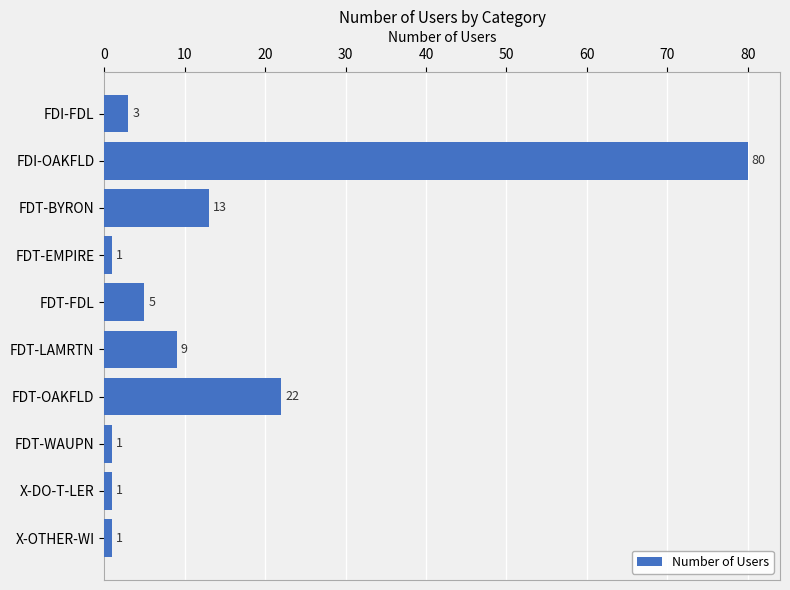

What is the ratio of the value at FDT-FDL to the value at FDT-EMPIRE?

5.0